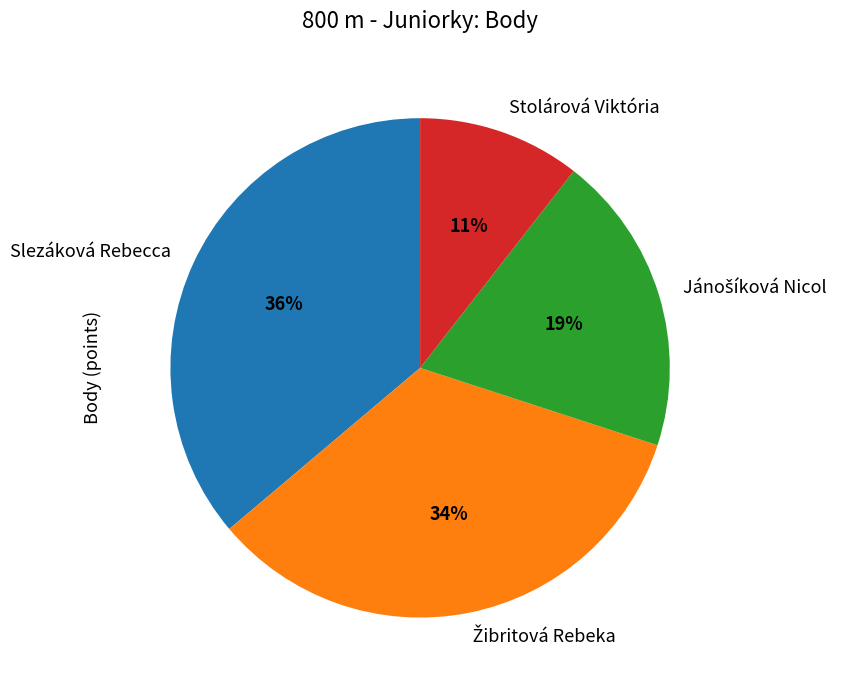

Is there a majority slice in this chart?

No